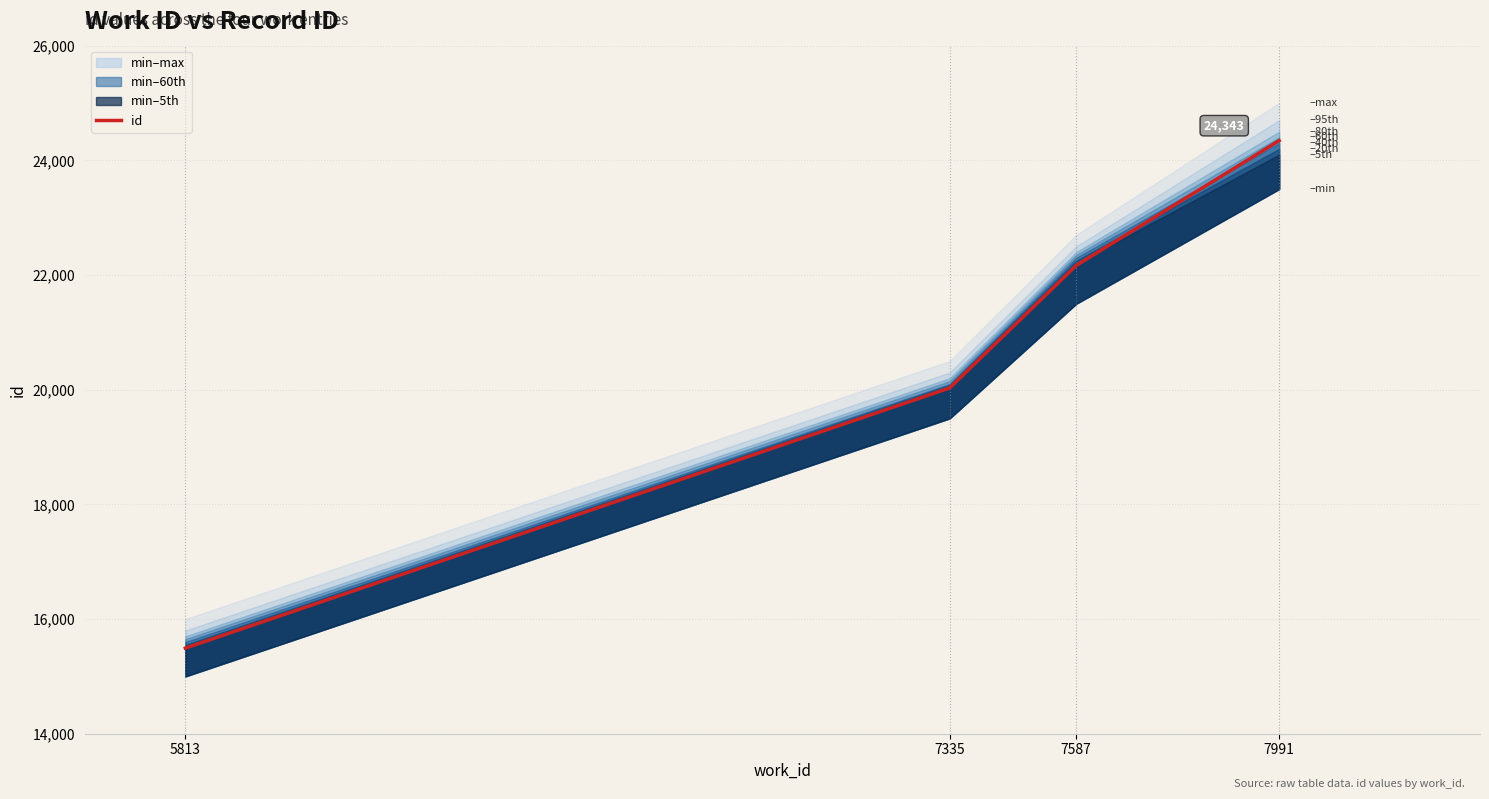

What is the difference between the maximum and minimum values?

8850